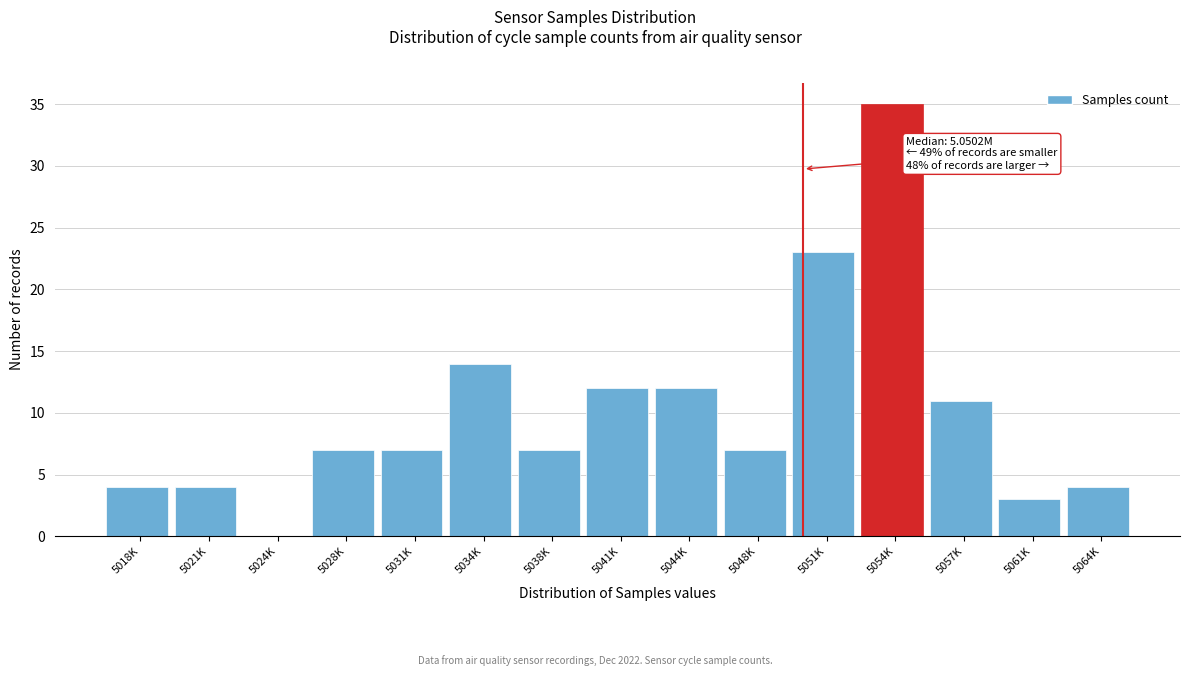

Reading left to right, what are all the values shown in this chart?

5018K=4	5021K=4	5024K=0	5028K=7	5031K=7	5034K=14	5038K=7	5041K=12	5044K=12	5048K=7	5051K=23	5054K=35	5057K=11	5061K=3	5064K=4